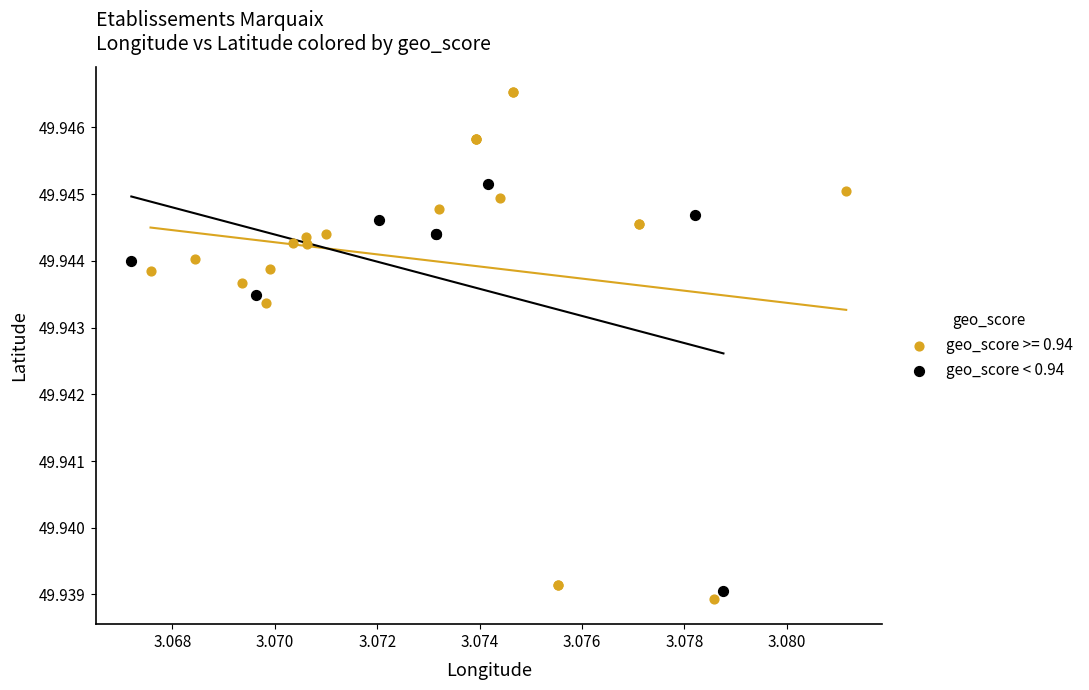

Which series has the widest spread of Y values?

geo_score >= 0.94